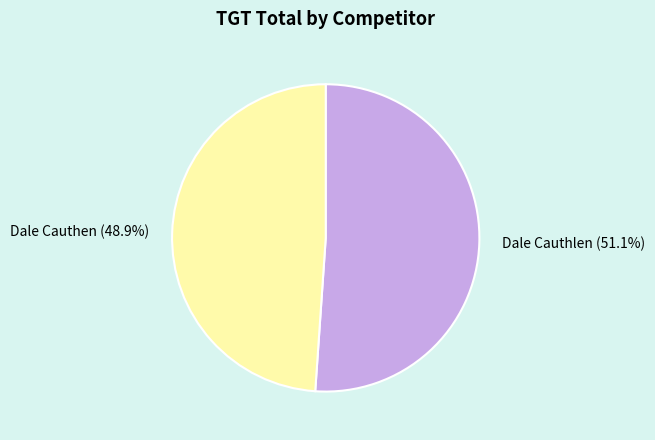

True or false: Dale Cauthen accounts for 56% of the total.

False